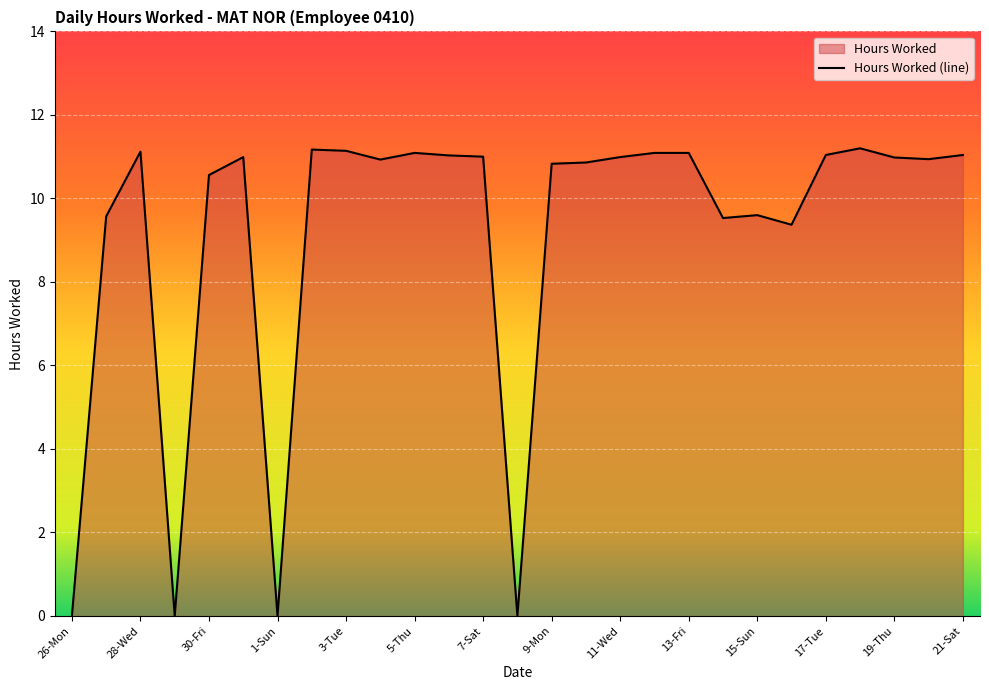

What is the difference between the maximum and minimum values?

11.2